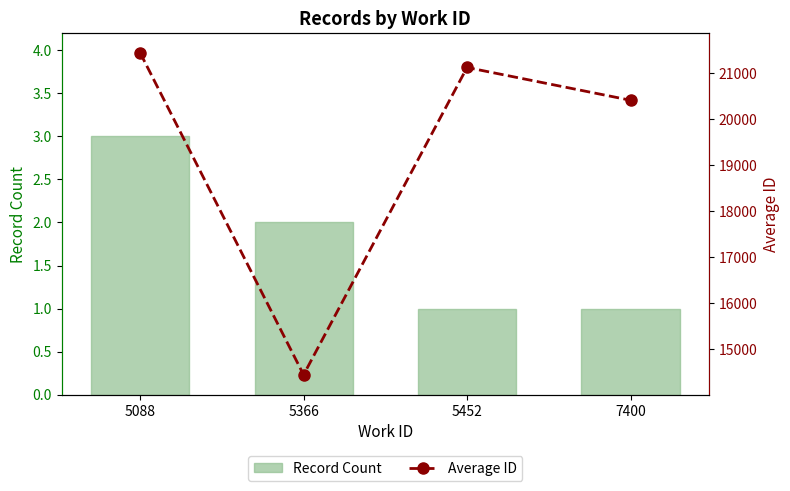

Rank the series by their average value, from highest to lowest.

Average ID, Record Count